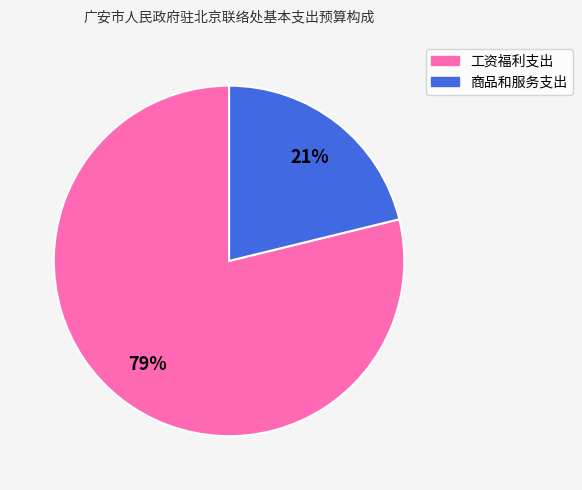

What is the largest slice in the pie chart?

工资福利支出